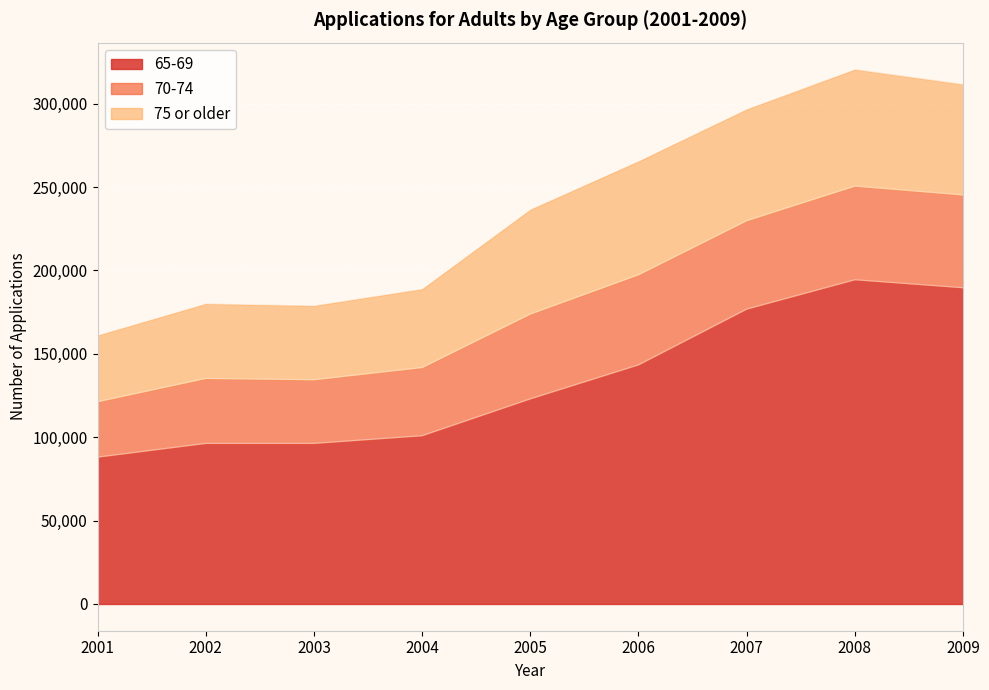

What is the maximum value shown in the chart?

194416